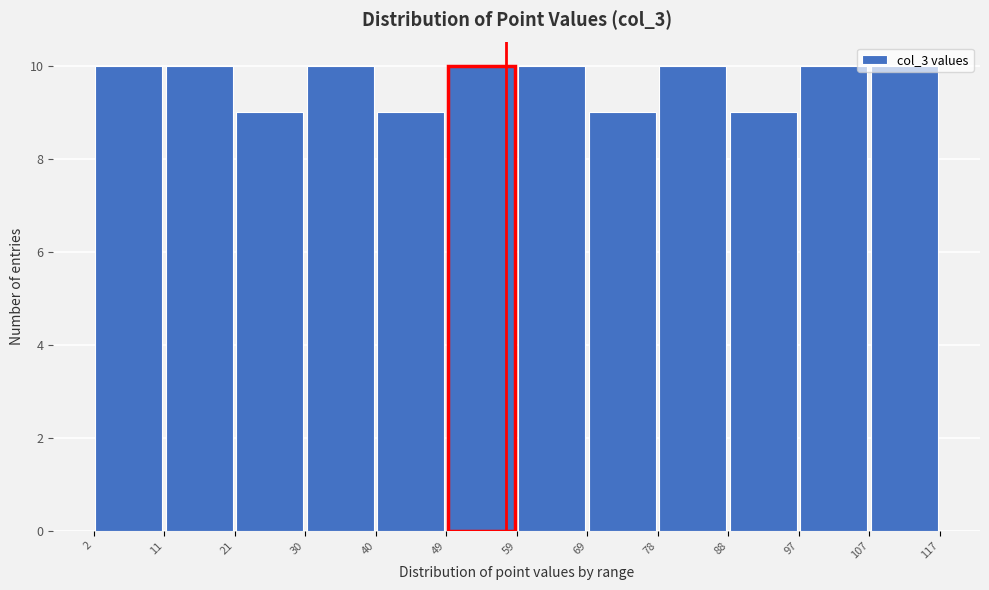

Reading left to right, list every bar in this chart as the range it spans on the x-axis followed by its height. The values are not printed on the chart, so give them approximately, as read against the axis.

2 to 11: 10
11 to 21: 10
21 to 30: 9
30 to 40: 10
40 to 49: 9
49 to 59: 10
59 to 69: 10
69 to 78: 9
78 to 88: 10
88 to 97: 9
97 to 107: 10
107 to 117: 10